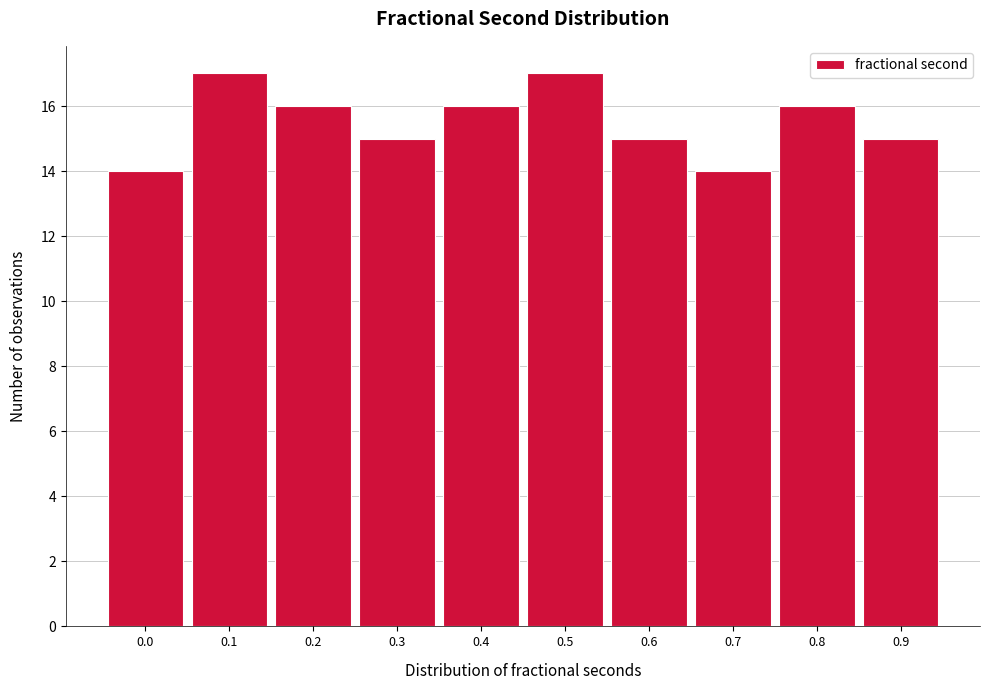

Reading left to right, list all the values displayed in this chart.

0.0=14	0.1=17	0.2=16	0.3=15	0.4=16	0.5=17	0.6=15	0.7=14	0.8=16	0.9=15